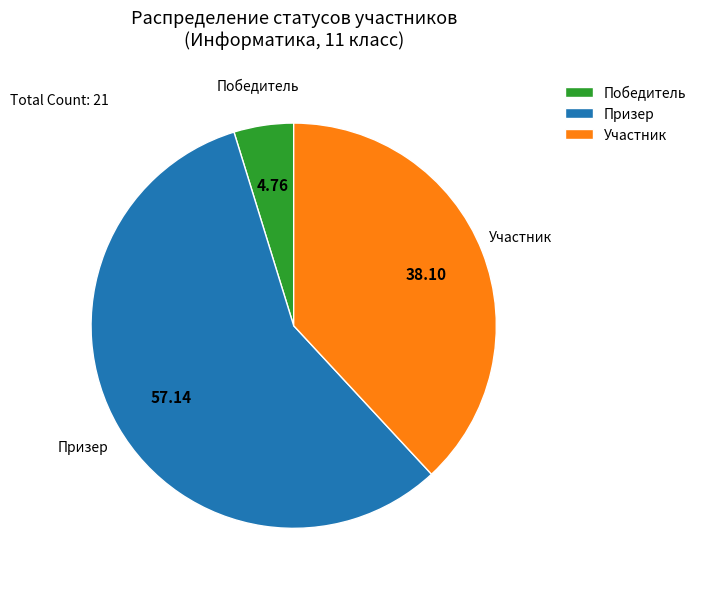

Rank the categories by value from highest to lowest.

Призер, Участник, Победитель